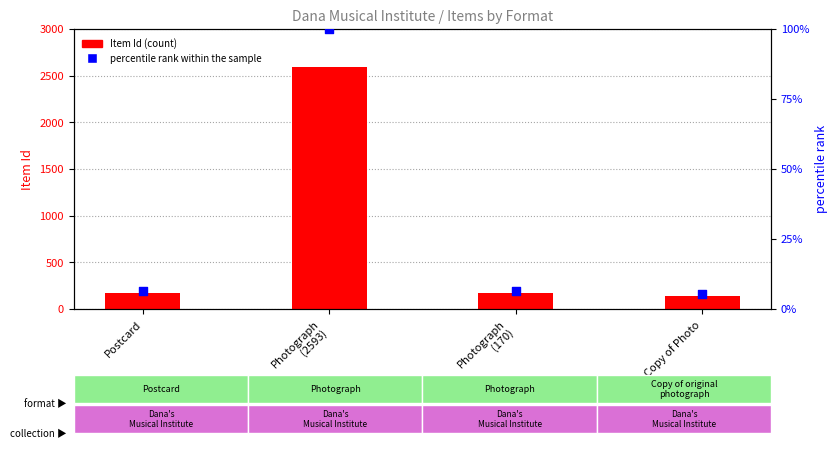

Which series contains the lowest Y value?

percentile rank within the sample